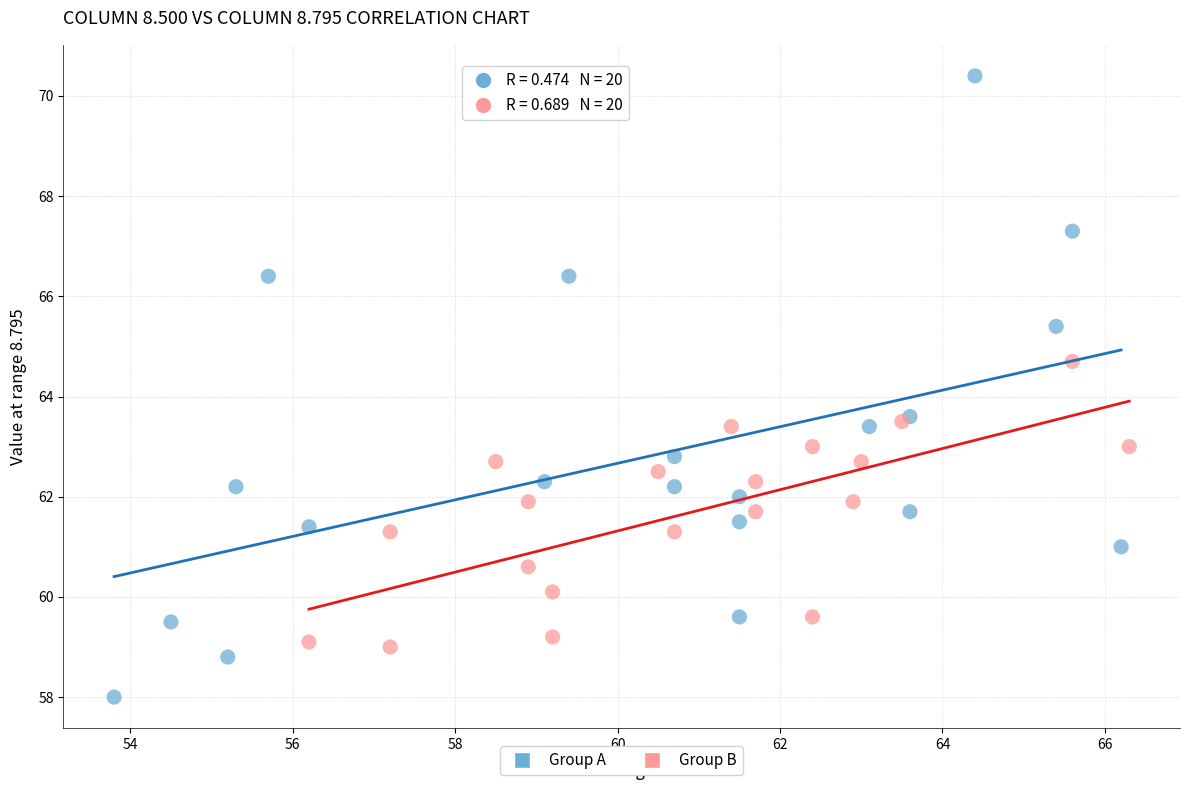

Which series reaches the minimum Y coordinate?

Group A